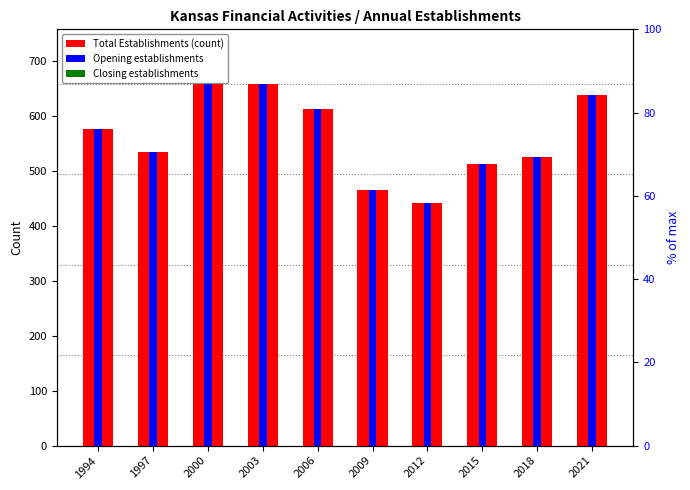

Where is Total Establishments nearest to the value 550?

1997